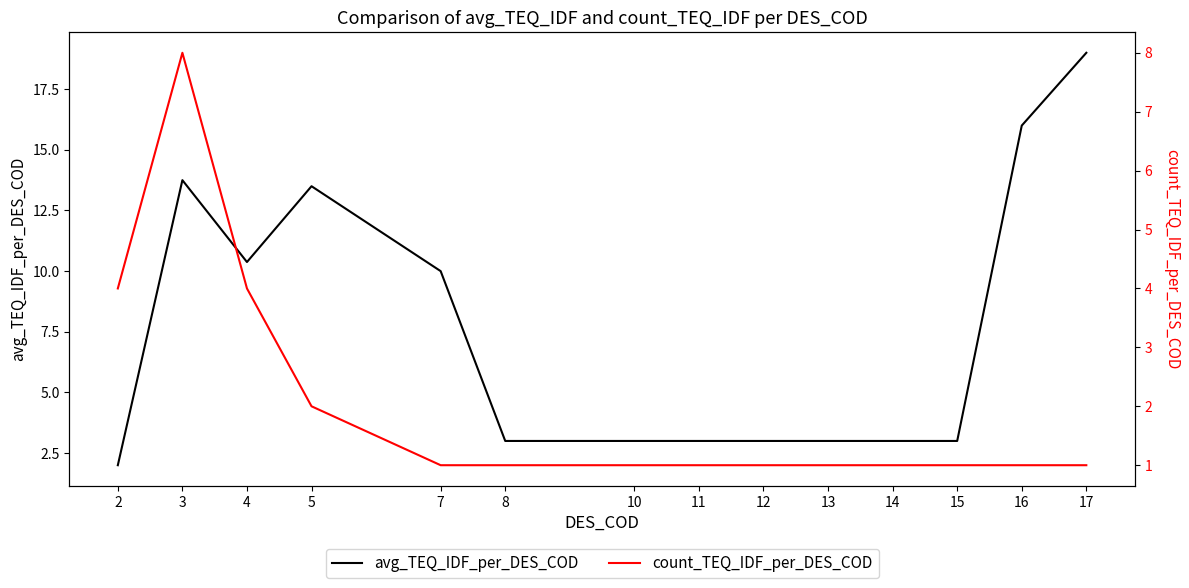

Reading right to left, extract all data points from this chart.

avg_TEQ_IDF_per_DES_COD: 17=19.0	16=16.0	15=3.0	14=3.0	13=3.0	12=3.0	11=3.0	10=3.0	8=3.0	7=10.0	5=13.5	4=10.4	3=13.8	2=2.0
count_TEQ_IDF_per_DES_COD: 17=1.0	16=1.0	15=1.0	14=1.0	13=1.0	12=1.0	11=1.0	10=1.0	8=1.0	7=1.0	5=2.0	4=4.0	3=8.0	2=4.0